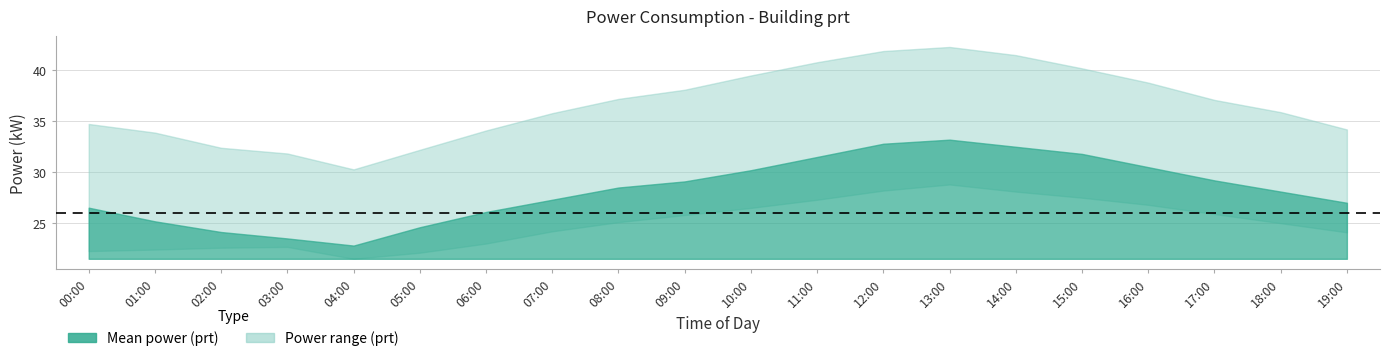

What is the average value of the prt_mean series?

28.2